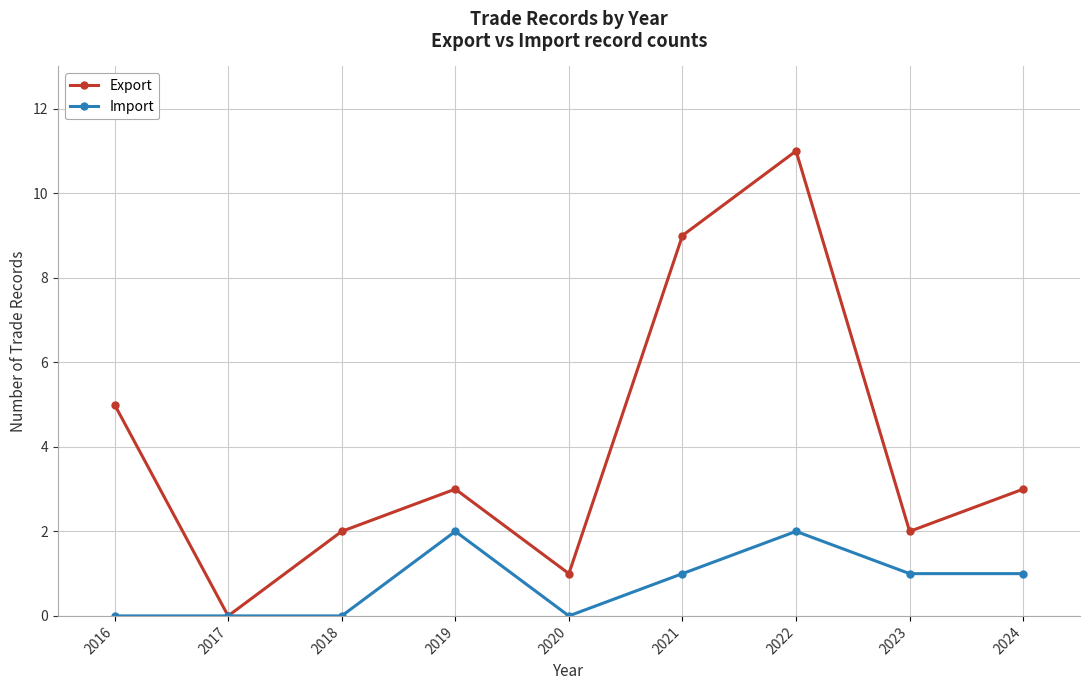

What is the maximum value for Export?

11